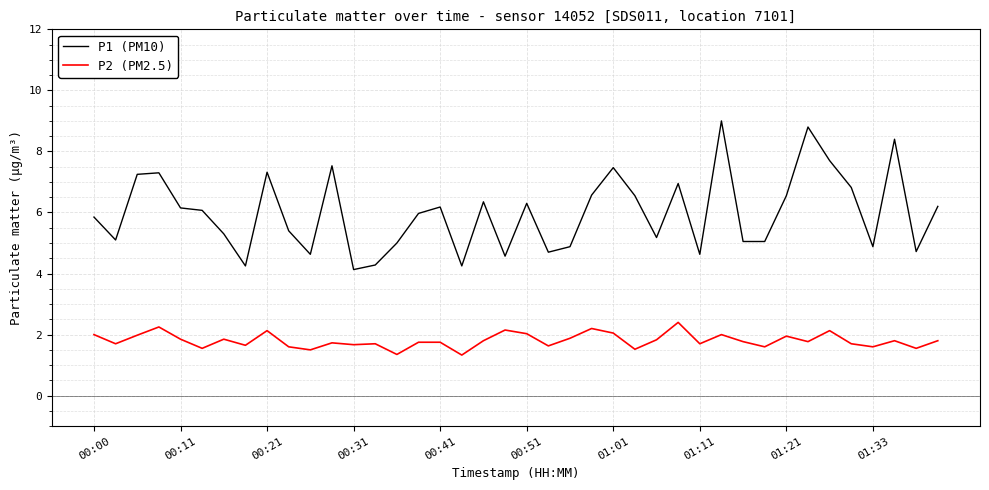

Which series has the largest range (max minus min)?

P1 (PM10)